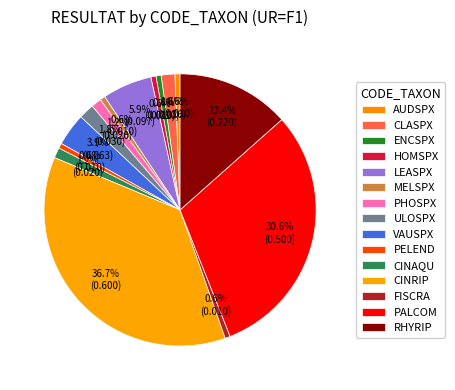

Is there a majority slice in this chart?

No